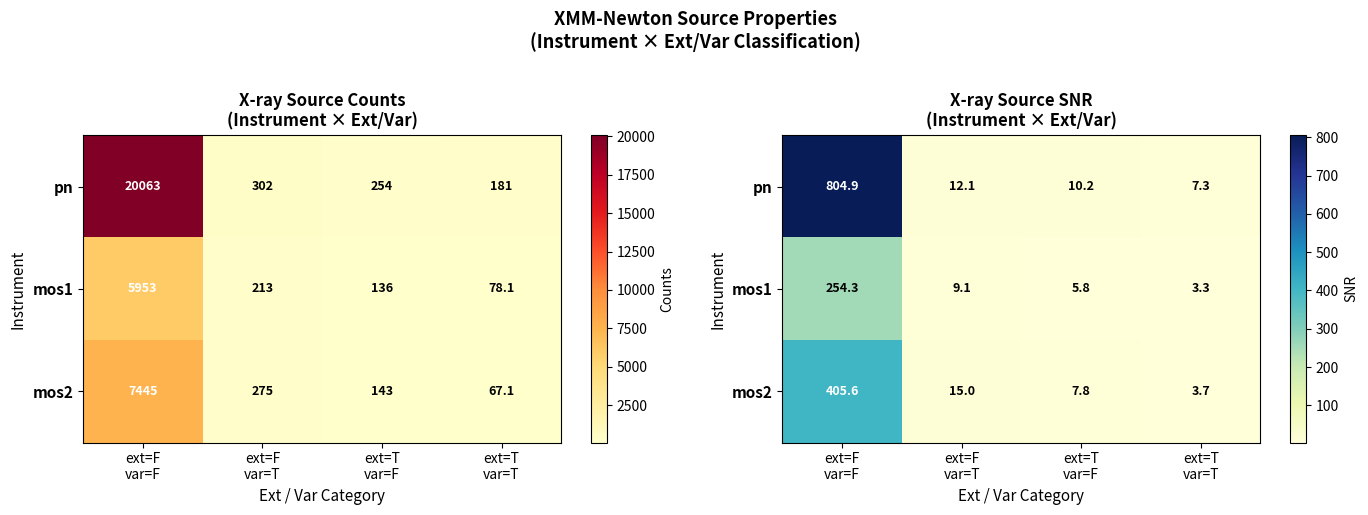

What is the total value across all series at ext=T
var=T?

14.3